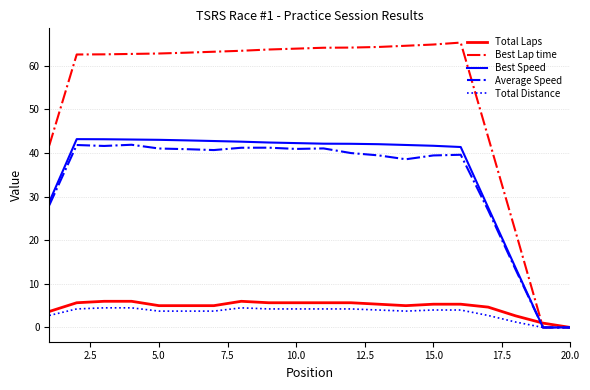

What is the maximum value for Best Lap time?

65.3